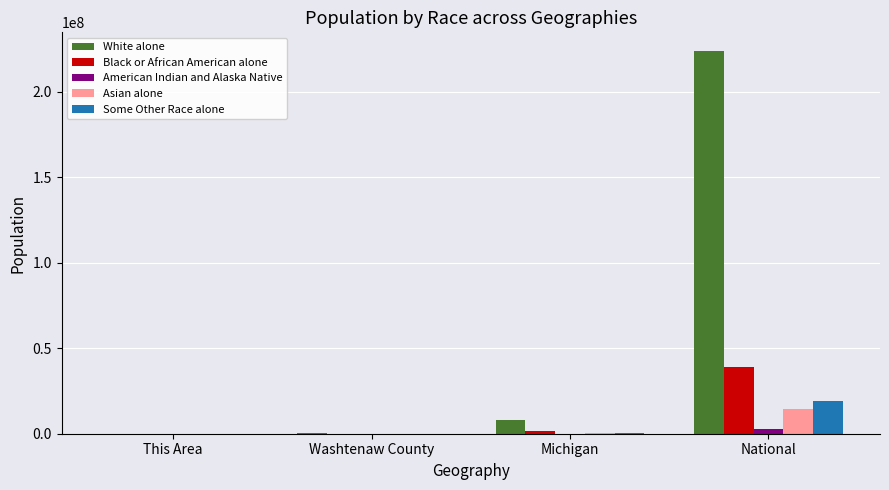

The Asian alone series shows 6807147 at National. True or false?

False